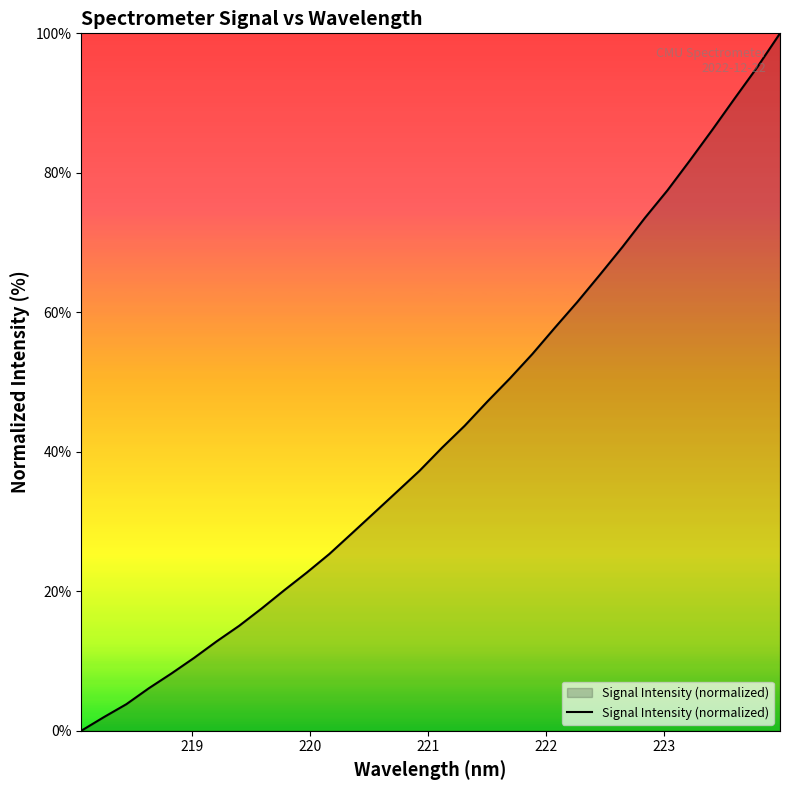

What is the maximum value shown in the chart?

100.0